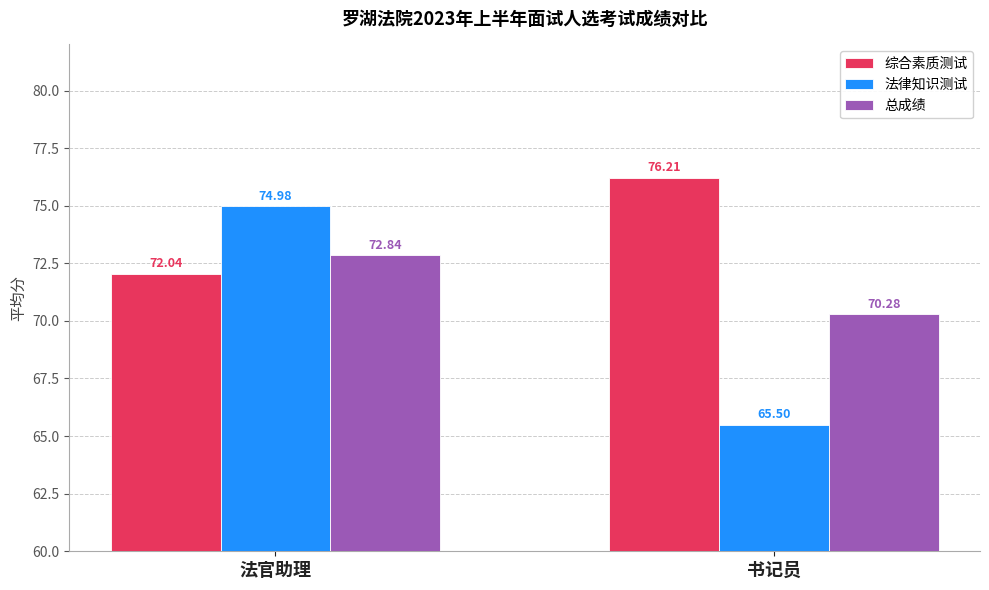

Is the value of 法律知识测试 at 书记员 greater than the value of 综合素质测试 at 法官助理?

No